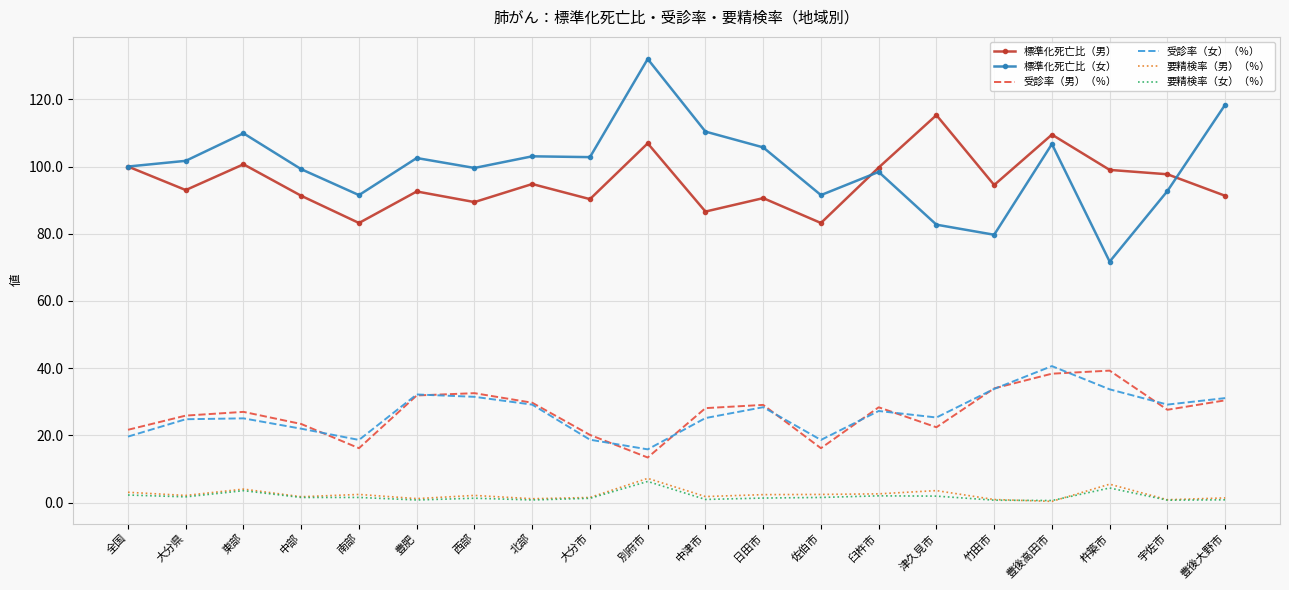

The value of 受診率（男）（％） at 豊肥 is 31.9. True or false?

True